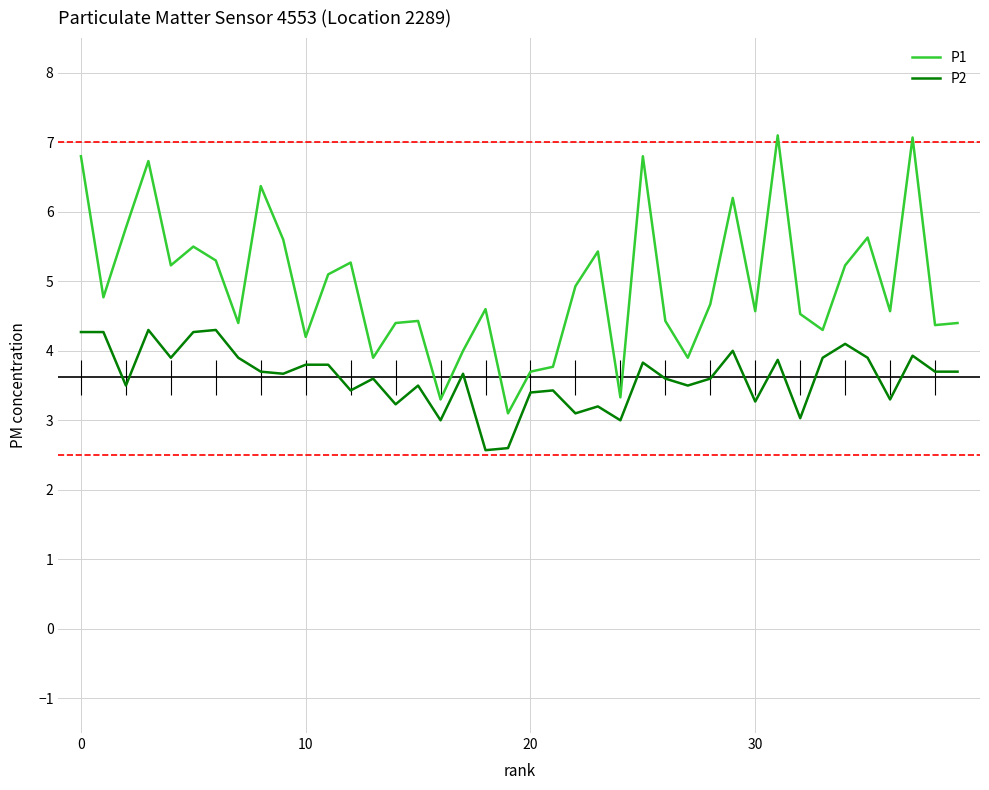

True or false: P1 and P2 intersect in this chart.

False